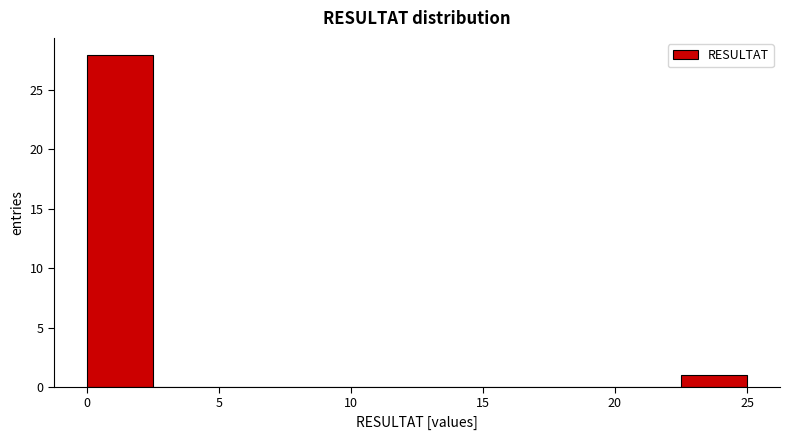

Reading left to right, list every bar in this chart as the range it spans on the x-axis followed by its height. Neither the bar edges nor the heights are printed on the chart, so give them approximately, as read against the axes.

0.0 to 2.5: 28
2.5 to 5.0: 0
5.0 to 7.5: 0
7.5 to 10.0: 0
10.0 to 12.5: 0
12.5 to 15.0: 0
15.0 to 17.5: 0
17.5 to 20.0: 0
20.0 to 22.5: 0
22.5 to 25.0: 1